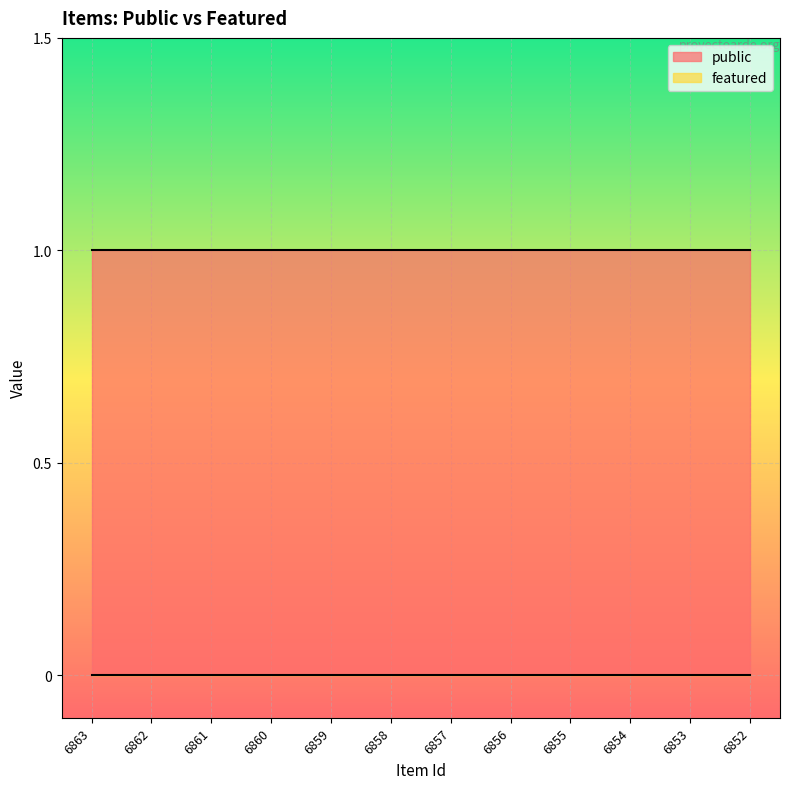

List the labels in order of featured value, smallest first.

6863, 6862, 6861, 6860, 6859, 6858, 6857, 6856, 6855, 6854, 6853, 6852